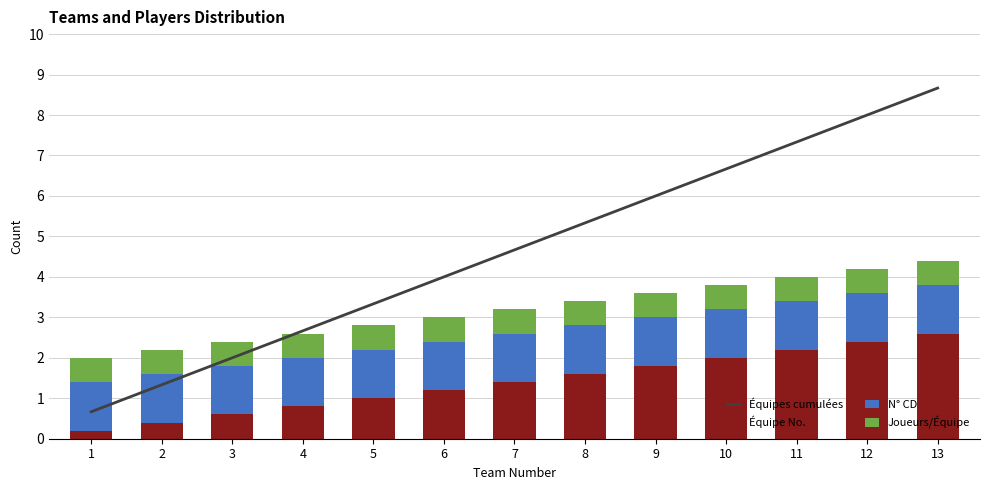

What is the value of the Équipe No. bar at the 13th from the left?

2.6